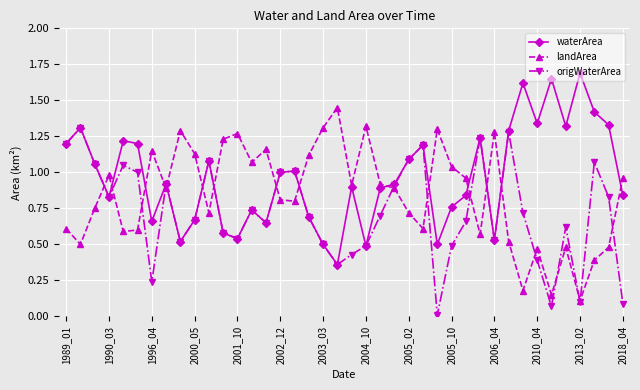

What are all the series names shown in the legend?

waterArea, landArea, origWaterArea